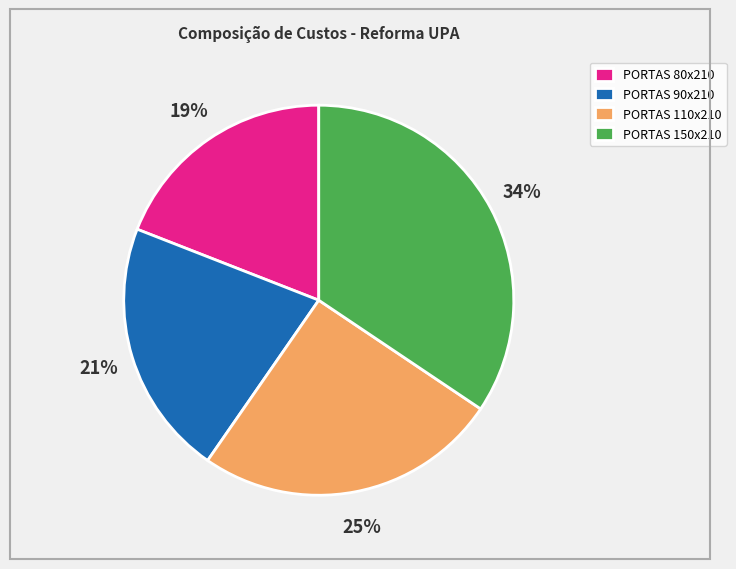

How many slices are in this pie chart?

4